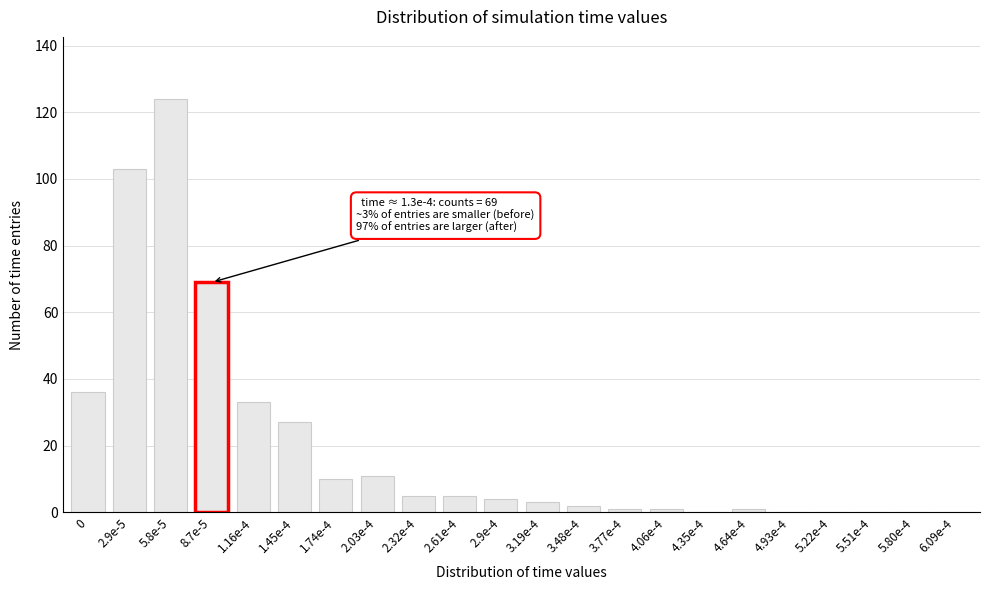

Reading left to right, what are all the values shown in this chart?

0=36	2.9e-5=103	5.8e-5=124	8.7e-5=69	1.16e-4=33	1.45e-4=27	1.74e-4=10	2.03e-4=11	2.32e-4=5	2.61e-4=5	2.9e-4=4	3.19e-4=3	3.48e-4=2	3.77e-4=1	4.06e-4=1	4.35e-4=0	4.64e-4=1	4.93e-4=0	5.22e-4=0	5.51e-4=0	5.80e-4=0	6.09e-4=0